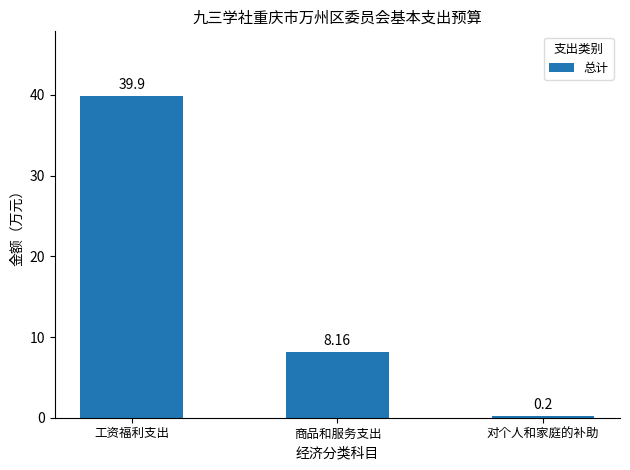

What is the value of the 3rd bar from the left?

0.2